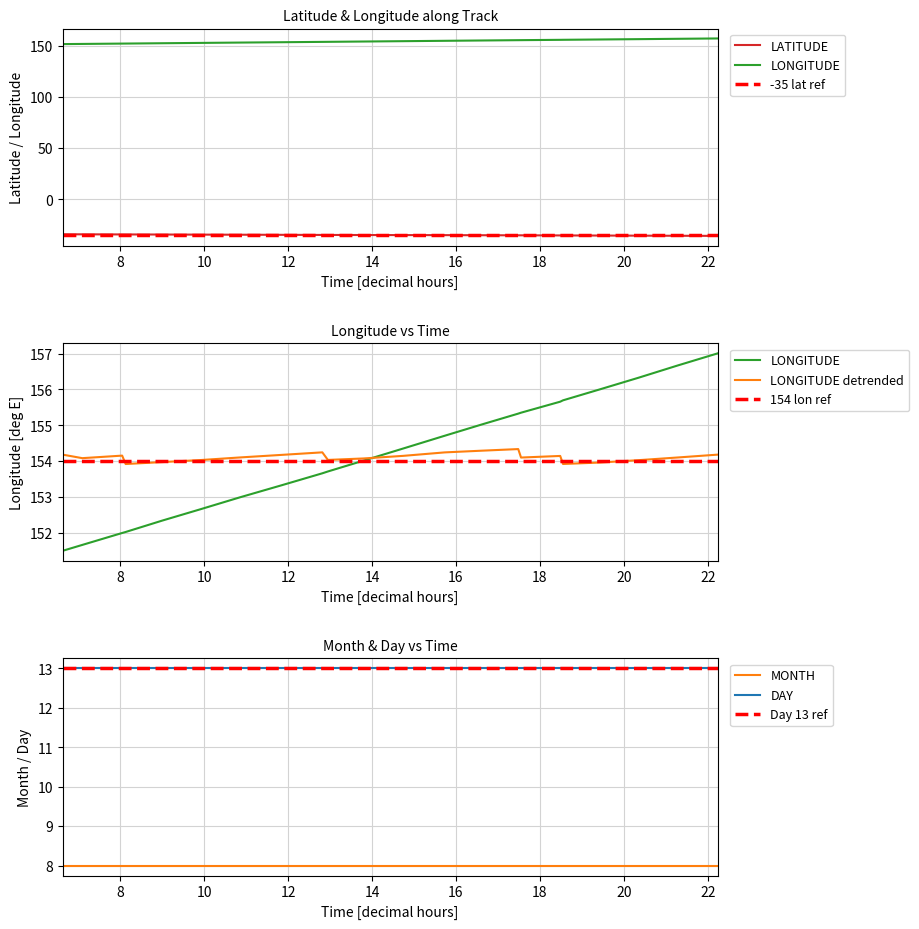

What is the label of the 5th point from the left?

9.0